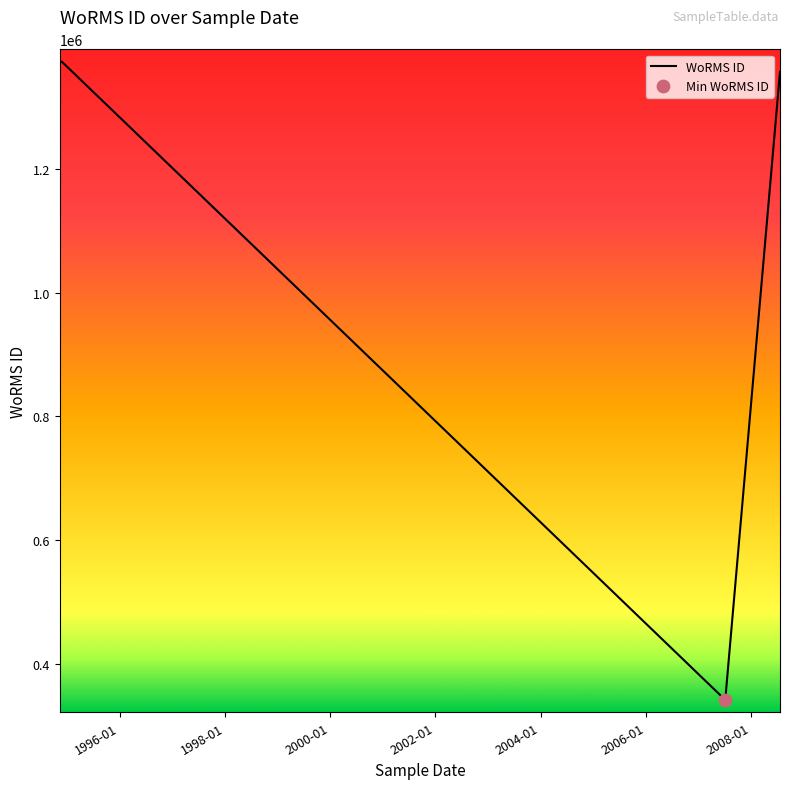

Between 2000-01 and 1996-01, which is larger?

1996-01